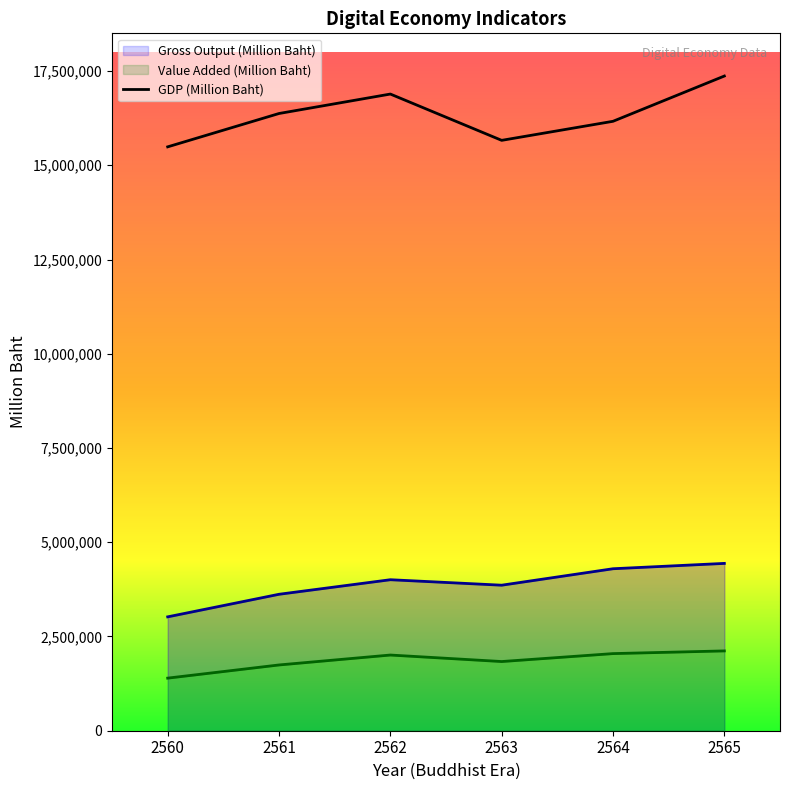

True or false: Value Added (Million Baht) and GDP (Million Baht) cross at least once.

False